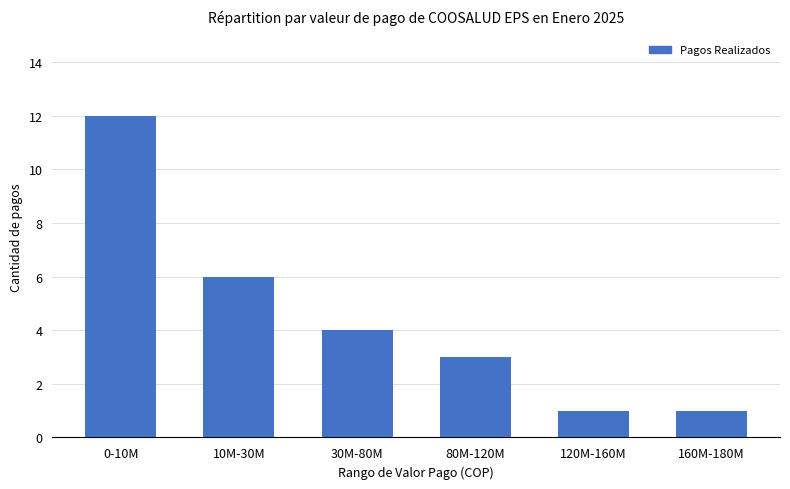

Reading left to right, what are all the values shown in this chart?

12	6	4	3	1	1